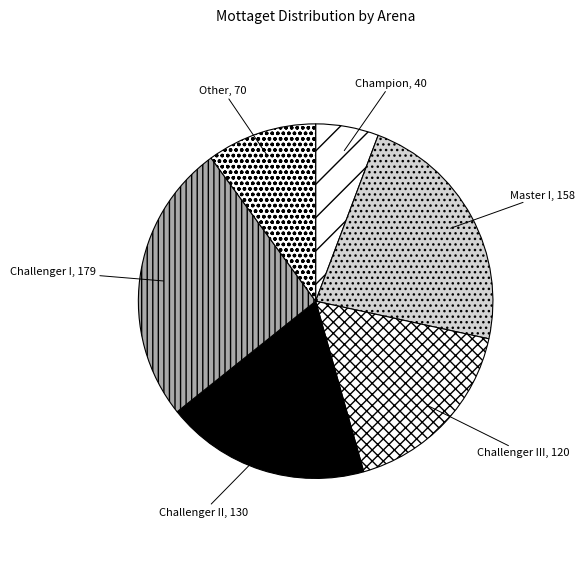

Which category has the smallest portion of the pie?

Champion